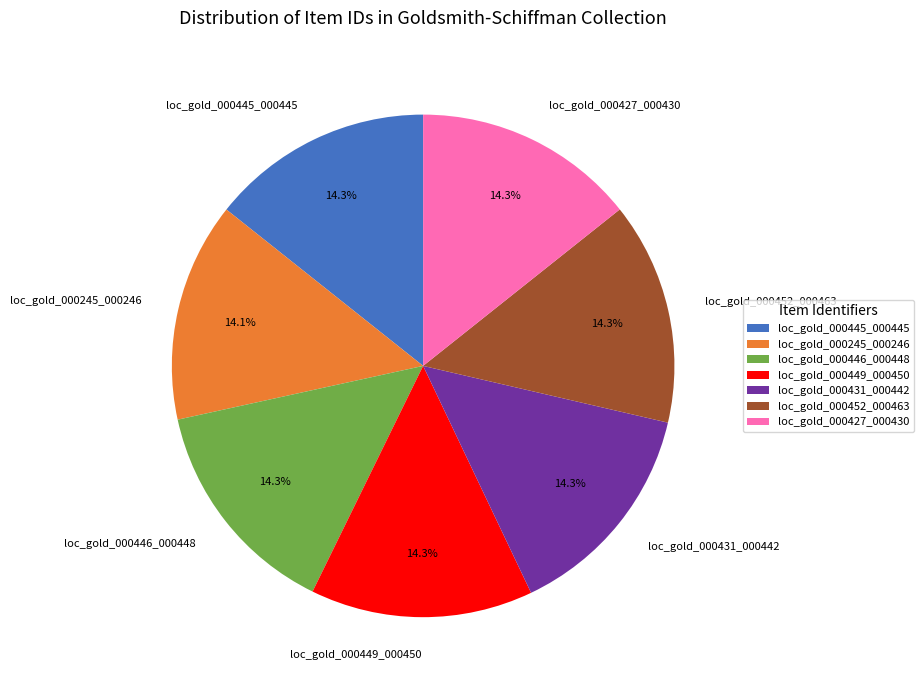

To the nearest percent, what percentage of the pie is loc_gold_000452_000463?

14%